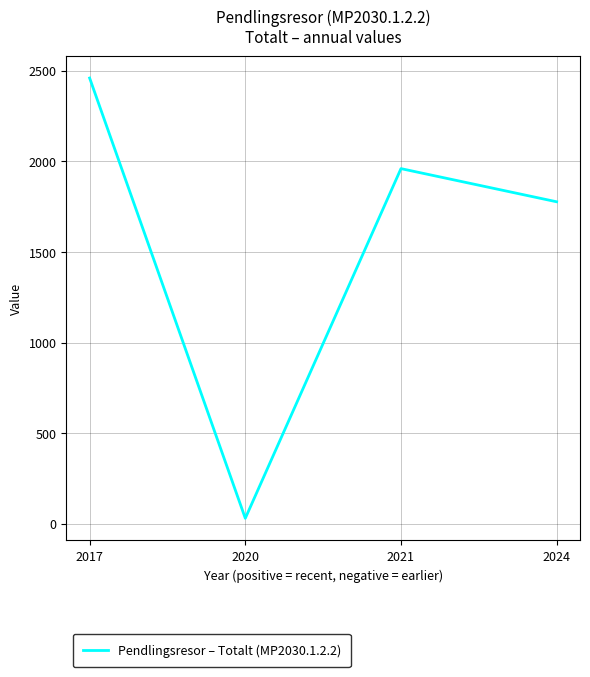

What value does the data have at 2017, to the nearest 50?

2450